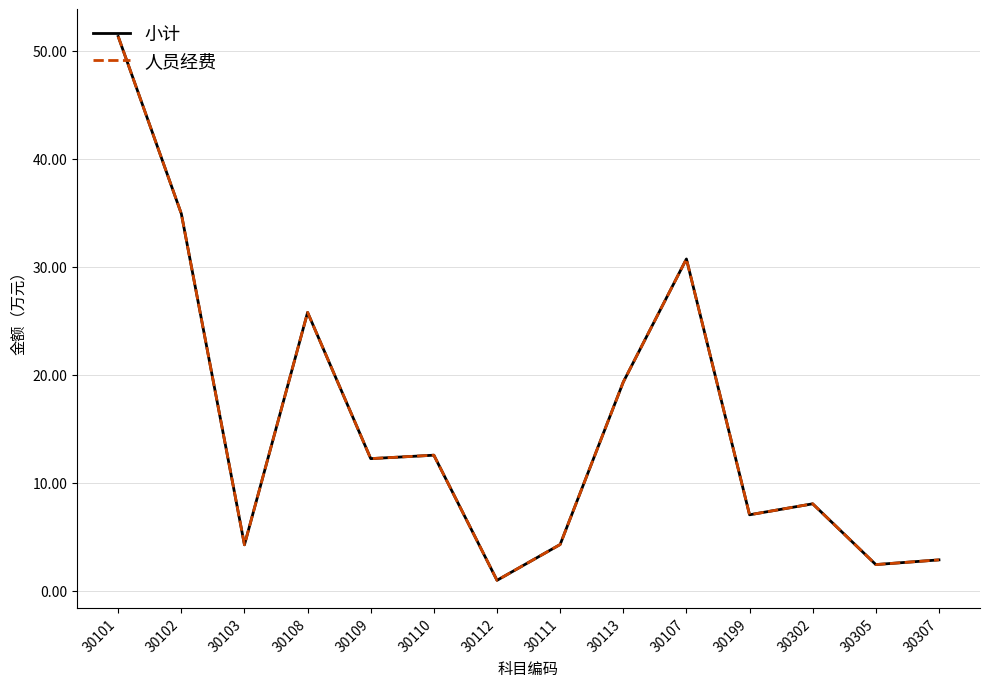

Does the chart display data point markers on the line(s)?

No